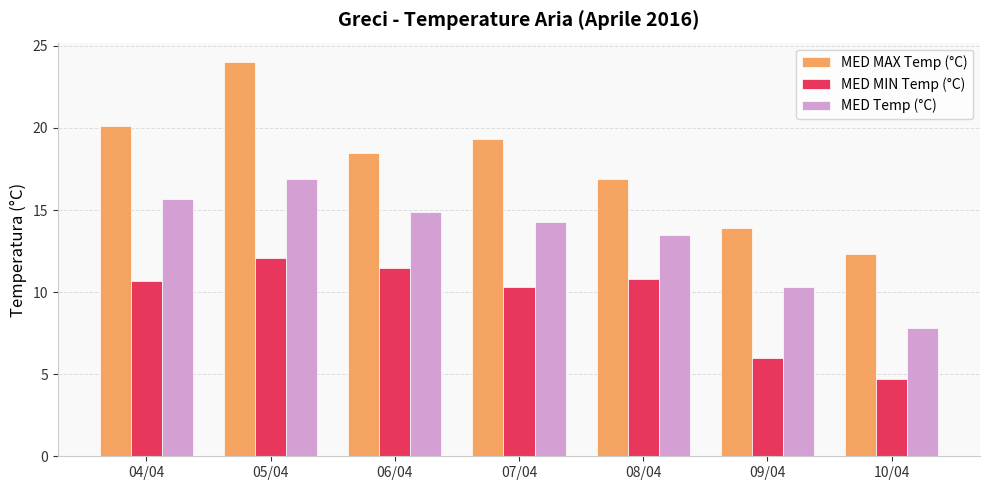

At which label does MED MAX Temp (°C) first exceed 18?

04/04